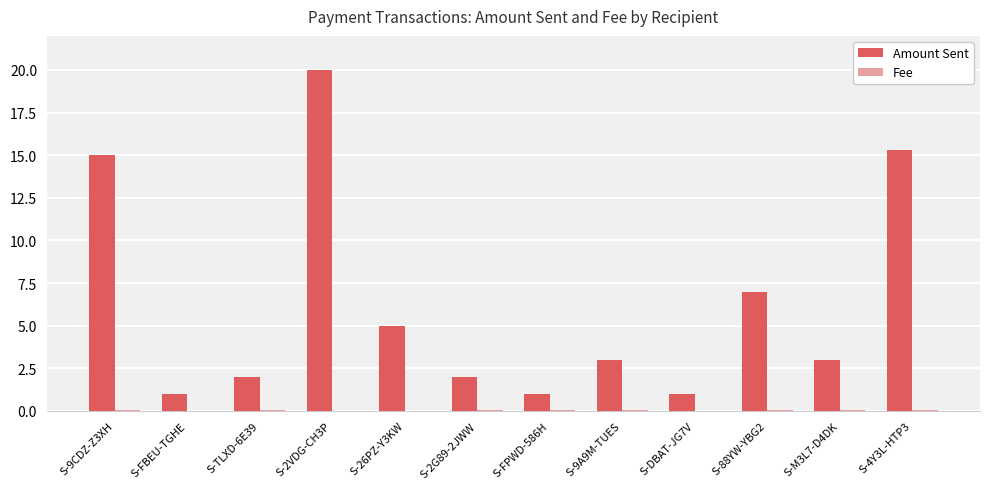

Which label corresponds to the largest value in the chart?

S-2VDG-CH3P